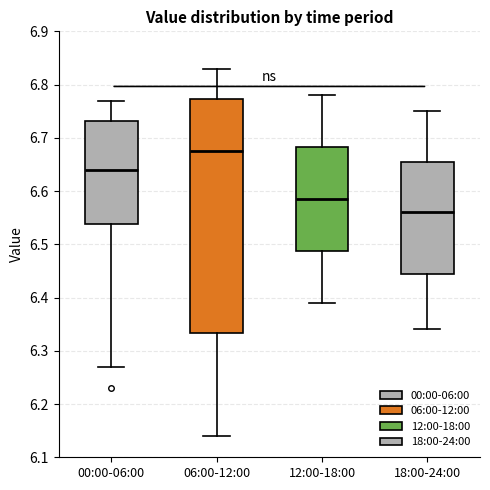

Which box has the lowest median line?

18:00-24:00